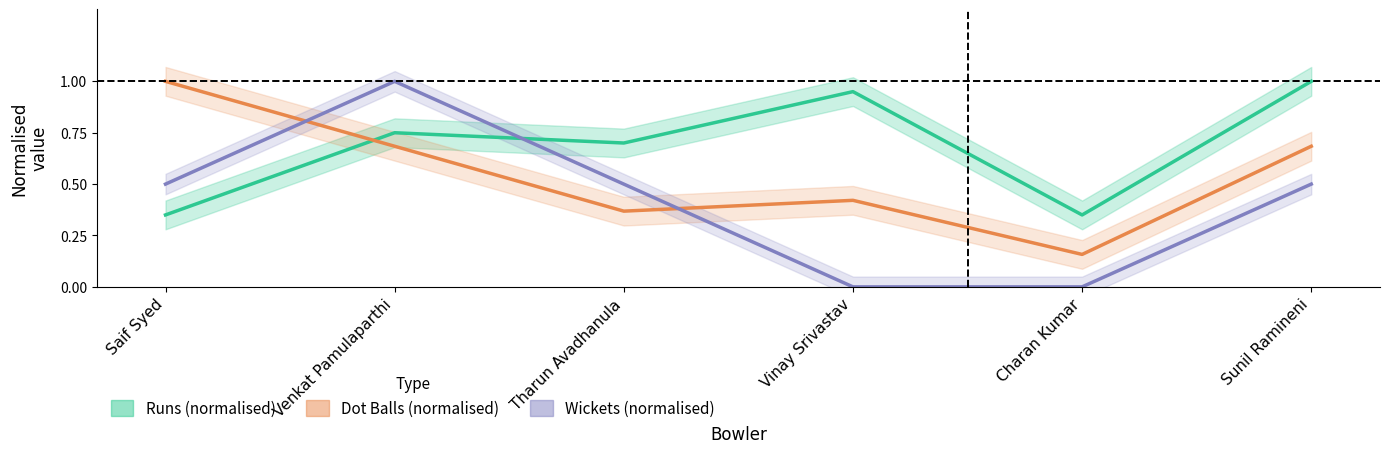

Rank the categories by Wickets (normalised) value from lowest to highest.

Vinay Srivastav, Charan Kumar, Saif Syed, Tharun Avadhanula, Sunil Ramineni, Venkat Pamulaparthi